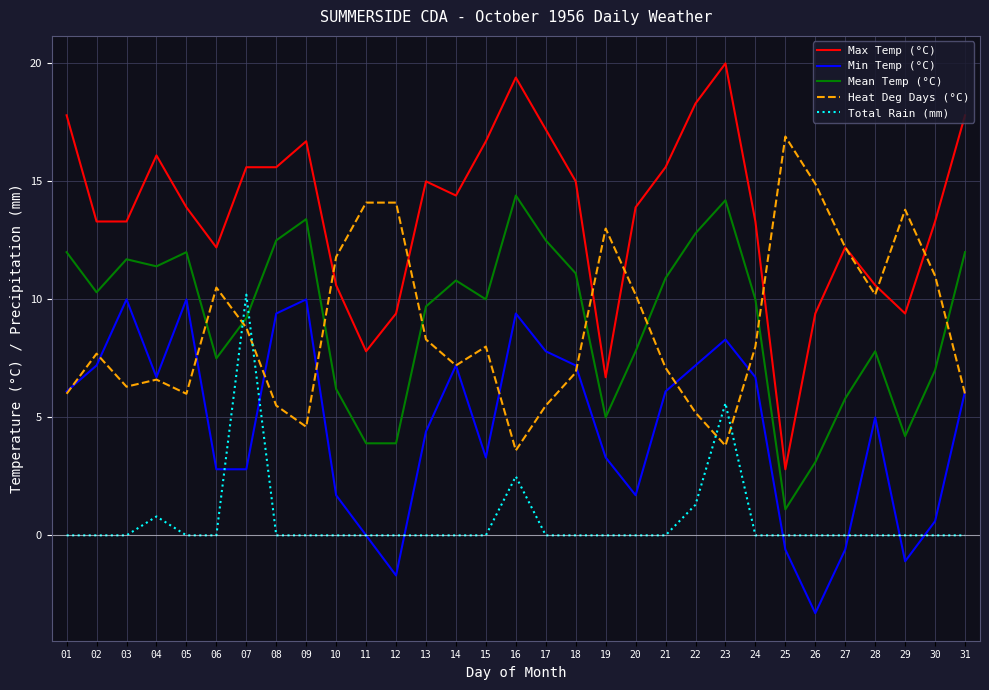

Which series has the largest range (max minus min)?

Max Temp (°C)